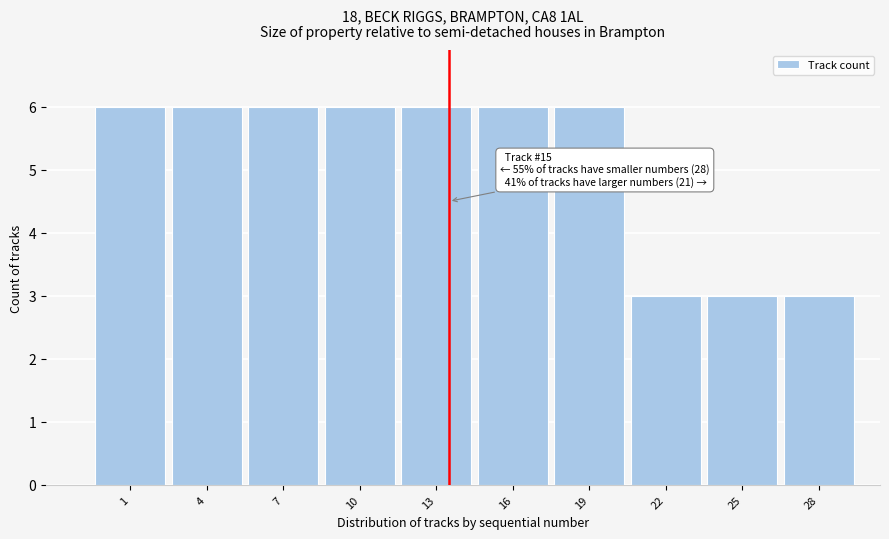

Reading right to left, extract all data points from this chart.

3	3	3	6	6	6	6	6	6	6